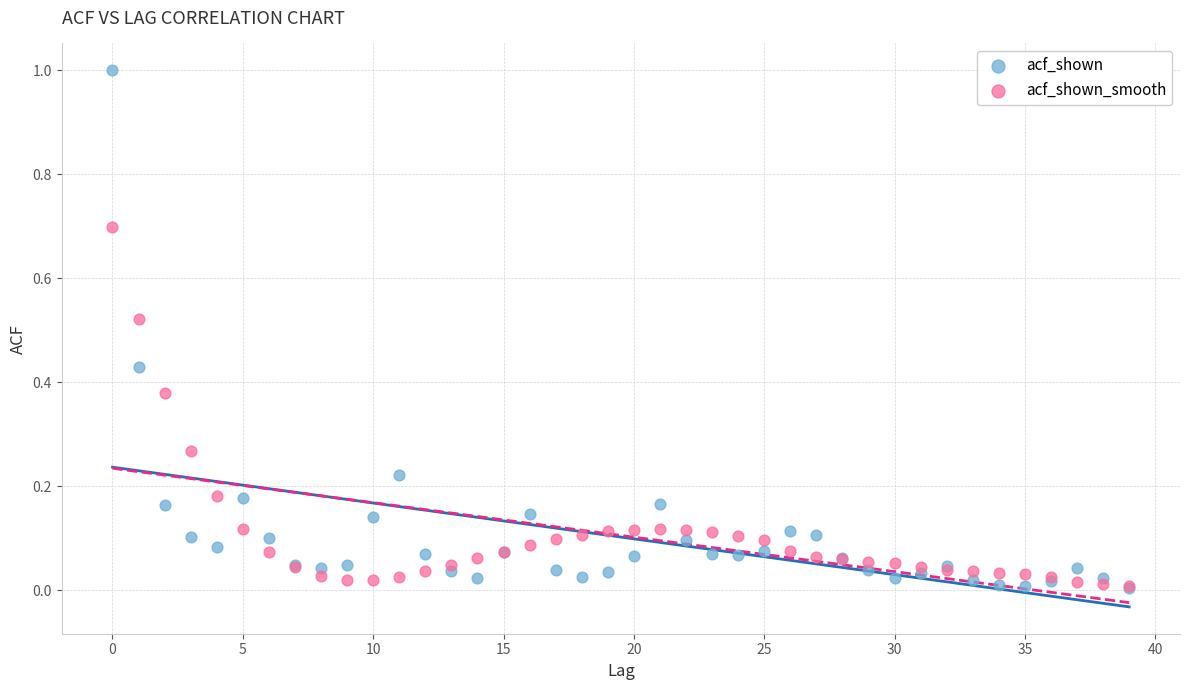

What are all the series names shown in the legend?

acf_shown, acf_shown_smooth